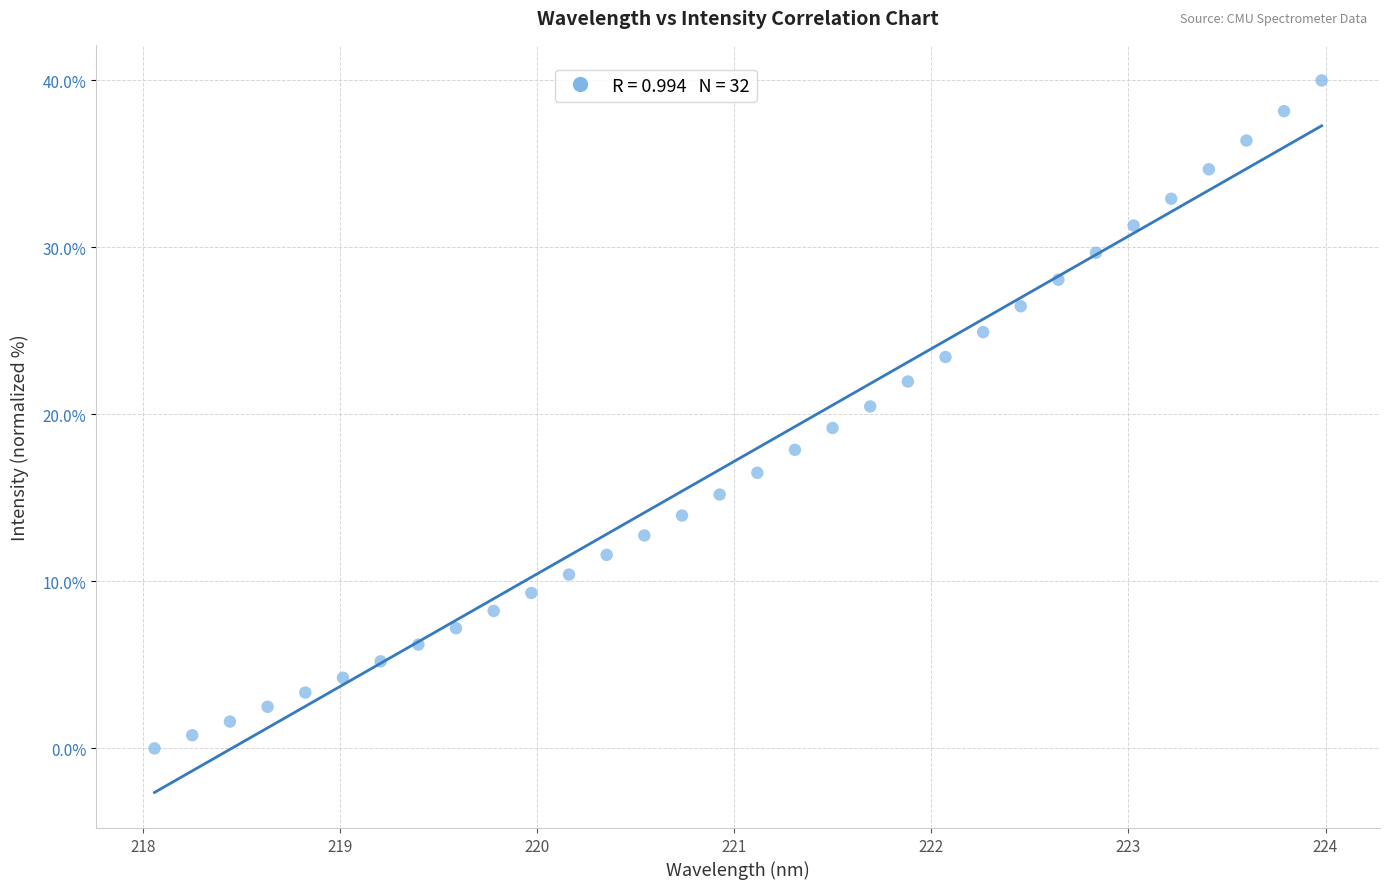

What is the range of Y values (max minus min)?

40.0